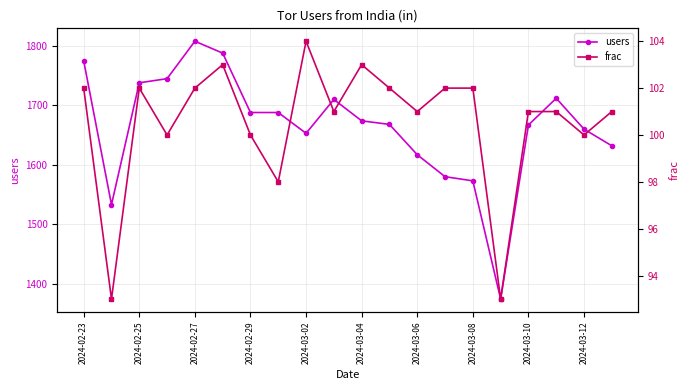

True or false: users and frac intersect in this chart.

False